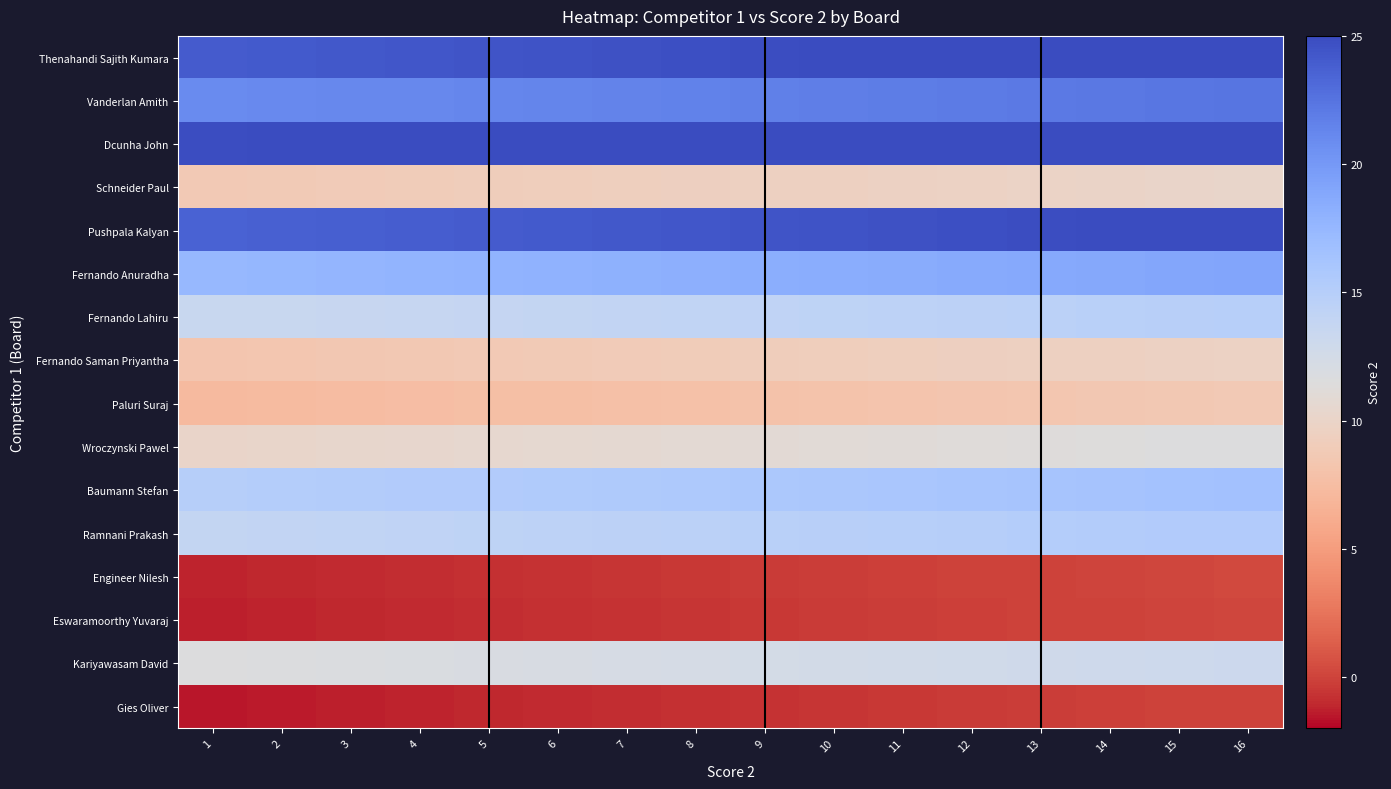

What is the total value across all series at 11?

211.0